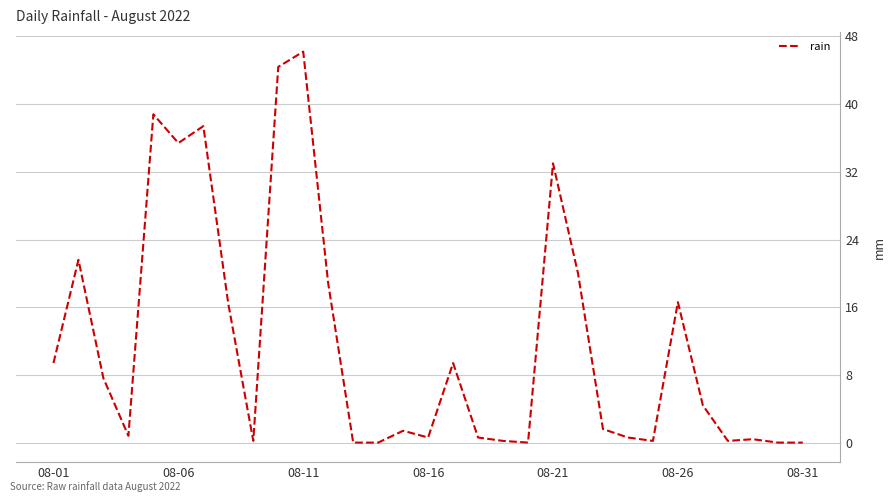

What is the greatest value displayed?

46.2